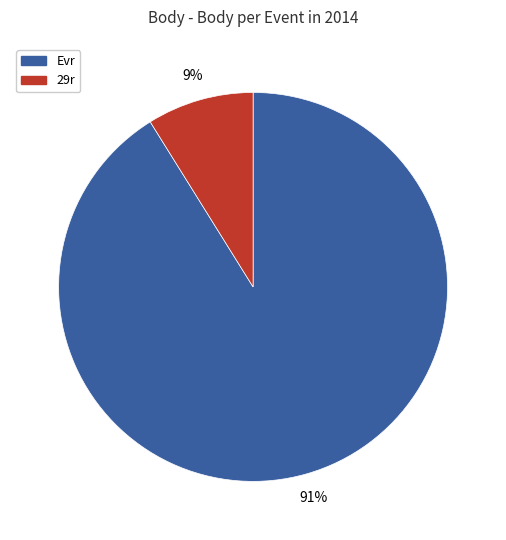

Is the sum of 29r and Evr greater than half?

Yes